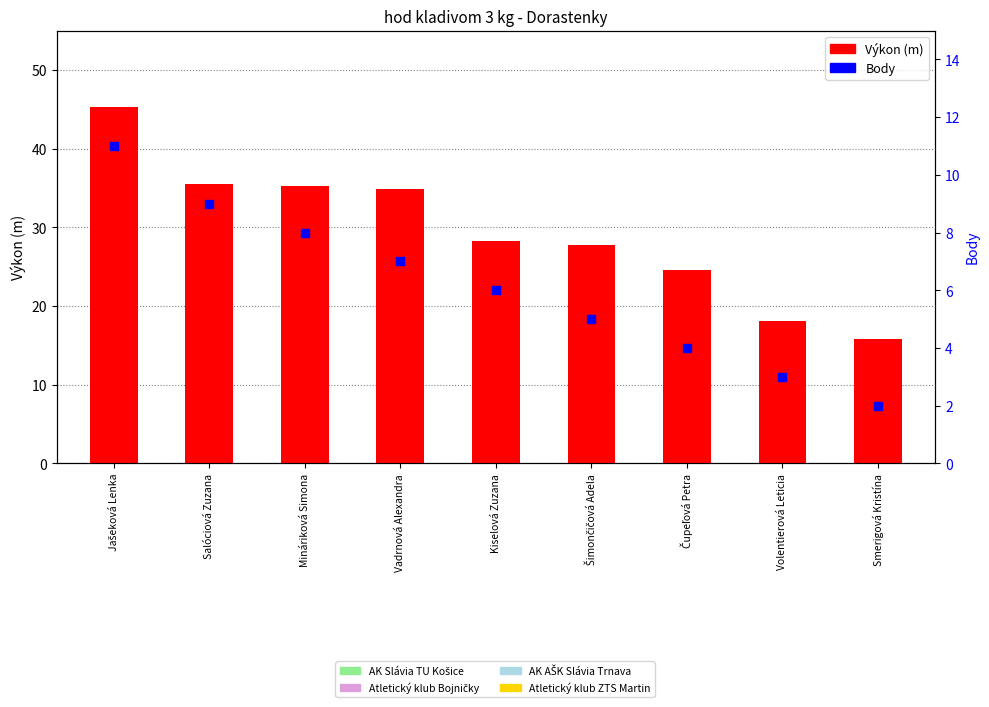

Which series has the largest total across all categories?

Výkon